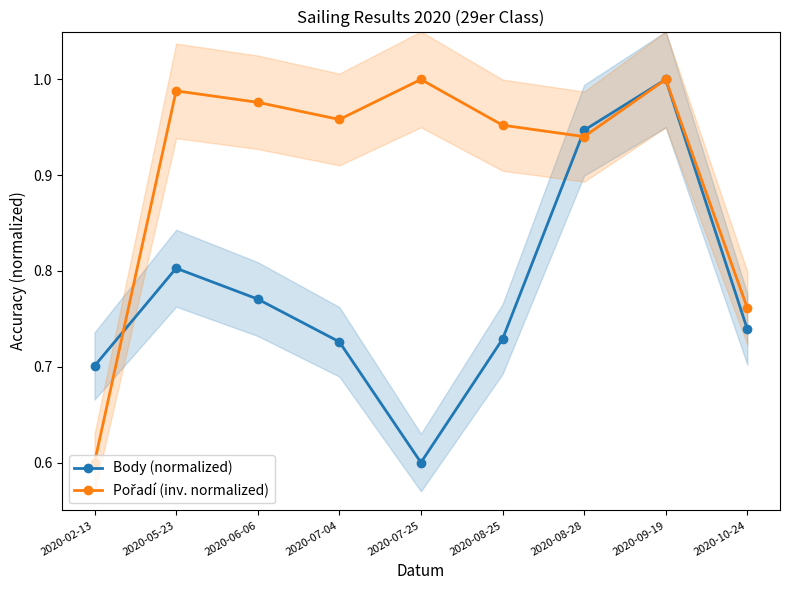

Reading left to right, transcribe all the data shown in this chart.

Body (normalized): 0.7	0.8	0.8	0.7	0.6	0.7	0.9	1.0	0.7
Pořadí (inv. normalized): 0.6	1.0	1.0	1.0	1.0	1.0	0.9	1.0	0.8